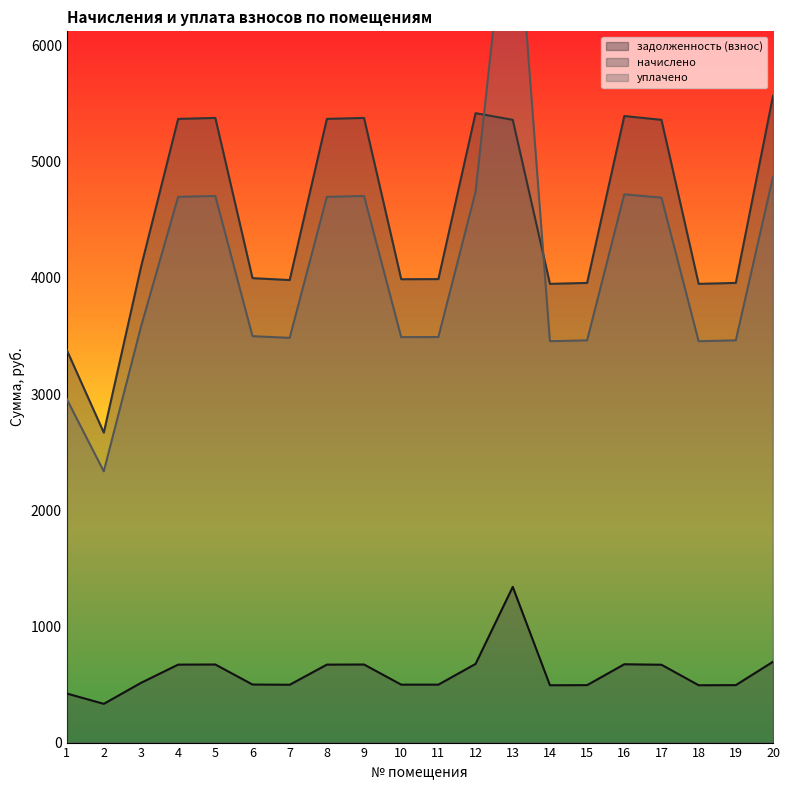

At which category is the sum across all series the highest?

13